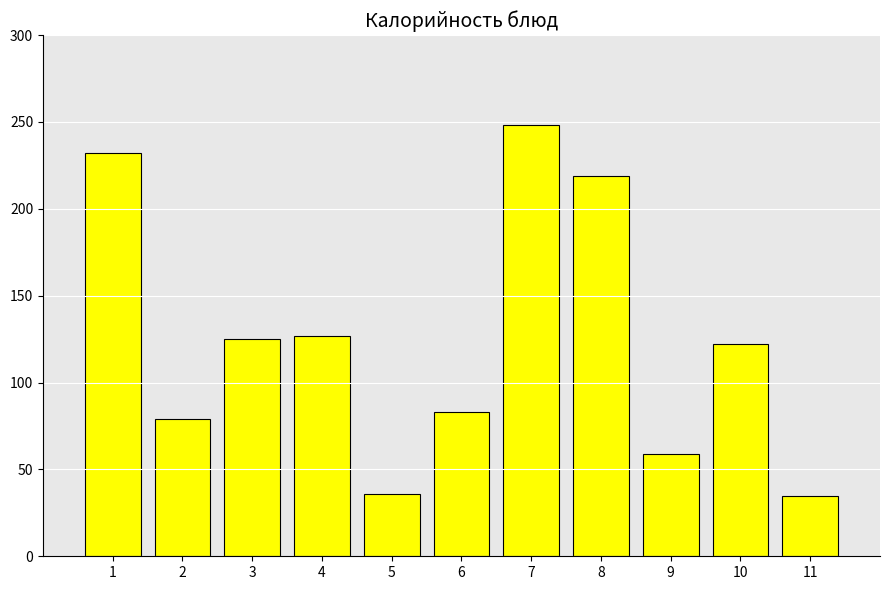

The chart shows a value of 16.4 at 9. True or false?

False